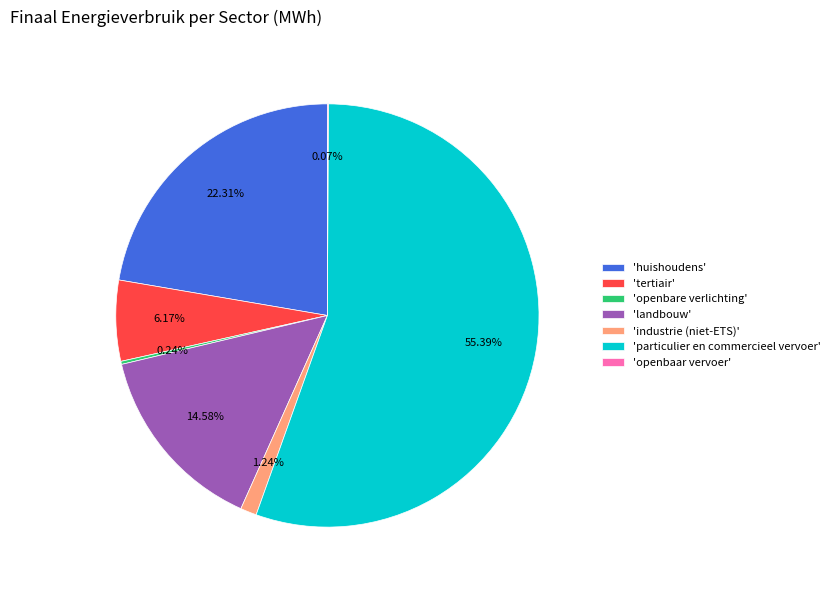

What is the largest slice in the pie chart?

'particulier en commercieel vervoer'